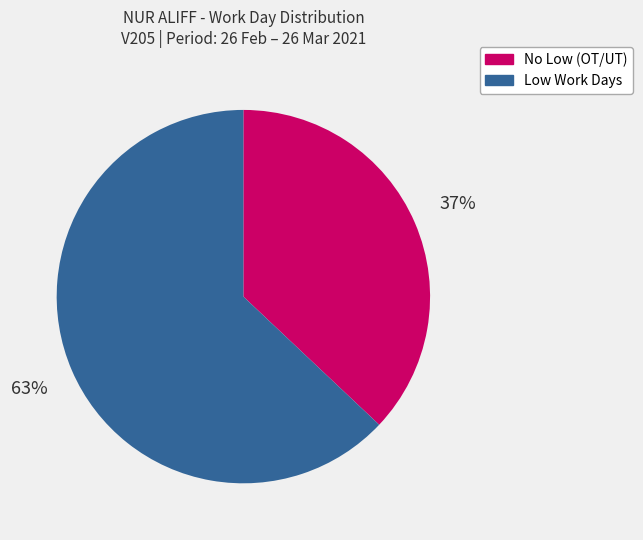

To the nearest percent, what is the difference between the largest and smallest slice percentages?

26%